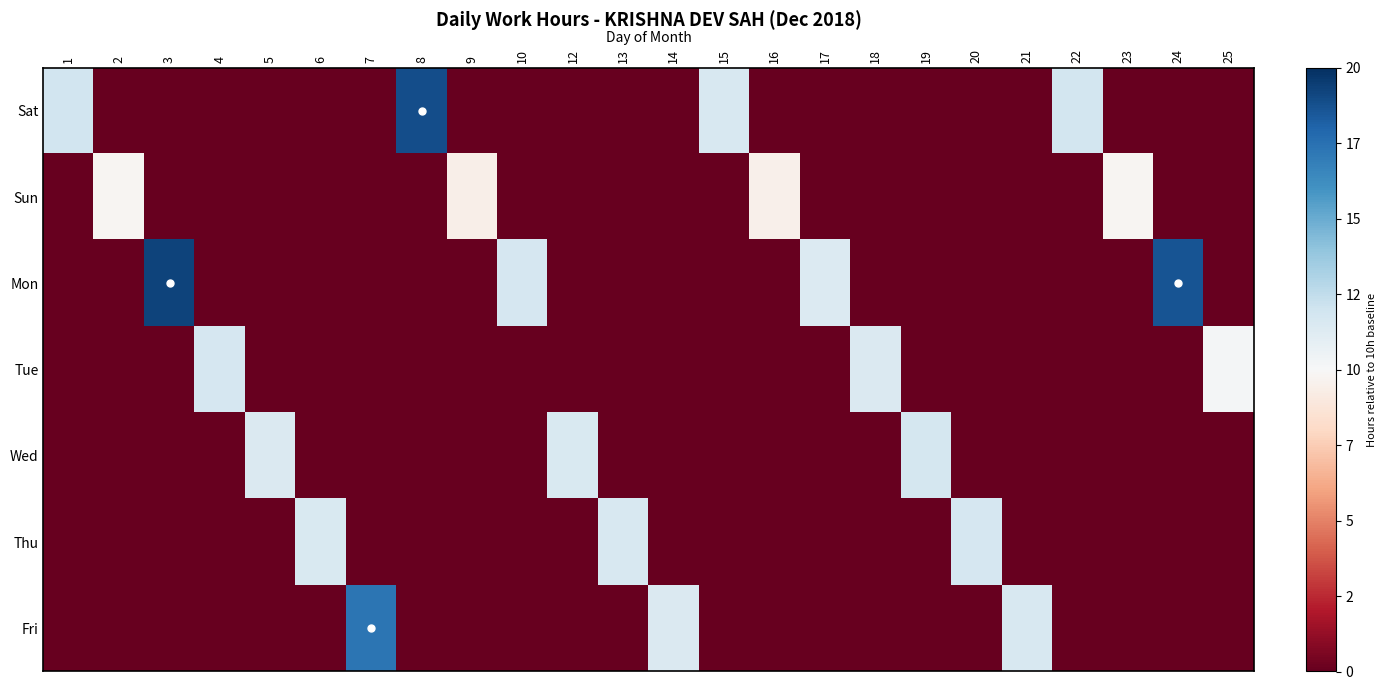

Reading right to left, transcribe all the data shown in this chart.

Sat: 25=-10.0	24=-10.0	23=-10.0	22=1.9	21=-10.0	20=-10.0	19=-10.0	18=-10.0	17=-10.0	16=-10.0	15=1.6	14=-10.0	13=-10.0	12=-10.0	10=-10.0	9=-10.0	8=8.9	7=-10.0	6=-10.0	5=-10.0	4=-10.0	3=-10.0	2=-10.0	1=1.9
Sun: 25=-10.0	24=-10.0	23=-0.2	22=-10.0	21=-10.0	20=-10.0	19=-10.0	18=-10.0	17=-10.0	16=-0.5	15=-10.0	14=-10.0	13=-10.0	12=-10.0	10=-10.0	9=-0.6	8=-10.0	7=-10.0	6=-10.0	5=-10.0	4=-10.0	3=-10.0	2=-0.2	1=-10.0
Mon: 25=-10.0	24=8.7	23=-10.0	22=-10.0	21=-10.0	20=-10.0	19=-10.0	18=-10.0	17=1.4	16=-10.0	15=-10.0	14=-10.0	13=-10.0	12=-10.0	10=1.7	9=-10.0	8=-10.0	7=-10.0	6=-10.0	5=-10.0	4=-10.0	3=9.3	2=-10.0	1=-10.0
Tue: 25=0.2	24=-10.0	23=-10.0	22=-10.0	21=-10.0	20=-10.0	19=-10.0	18=1.5	17=-10.0	16=-10.0	15=-10.0	14=-10.0	13=-10.0	12=-10.0	10=-10.0	9=-10.0	8=-10.0	7=-10.0	6=-10.0	5=-10.0	4=1.7	3=-10.0	2=-10.0	1=-10.0
Wed: 25=-10.0	24=-10.0	23=-10.0	22=-10.0	21=-10.0	20=-10.0	19=1.7	18=-10.0	17=-10.0	16=-10.0	15=-10.0	14=-10.0	13=-10.0	12=1.5	10=-10.0	9=-10.0	8=-10.0	7=-10.0	6=-10.0	5=1.4	4=-10.0	3=-10.0	2=-10.0	1=-10.0
Thu: 25=-10.0	24=-10.0	23=-10.0	22=-10.0	21=-10.0	20=1.7	19=-10.0	18=-10.0	17=-10.0	16=-10.0	15=-10.0	14=-10.0	13=1.6	12=-10.0	10=-10.0	9=-10.0	8=-10.0	7=-10.0	6=1.5	5=-10.0	4=-10.0	3=-10.0	2=-10.0	1=-10.0
Fri: 25=-10.0	24=-10.0	23=-10.0	22=-10.0	21=1.6	20=-10.0	19=-10.0	18=-10.0	17=-10.0	16=-10.0	15=-10.0	14=1.4	13=-10.0	12=-10.0	10=-10.0	9=-10.0	8=-10.0	7=7.3	6=-10.0	5=-10.0	4=-10.0	3=-10.0	2=-10.0	1=-10.0